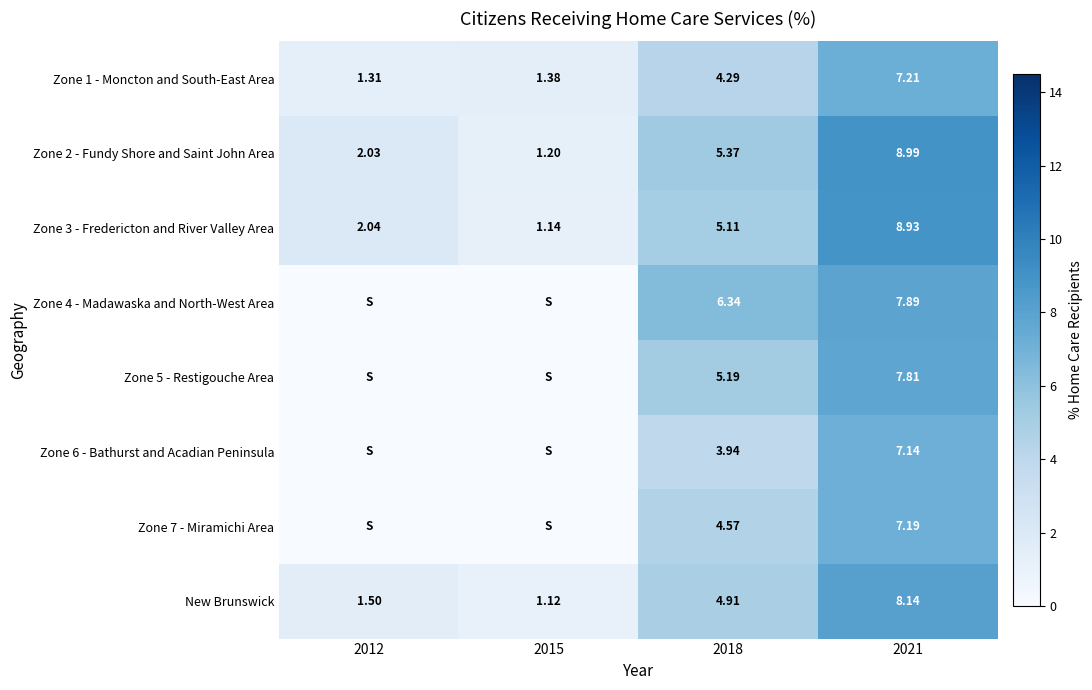

What is the difference between the maximum and minimum values in the New Brunswick series?

7.0